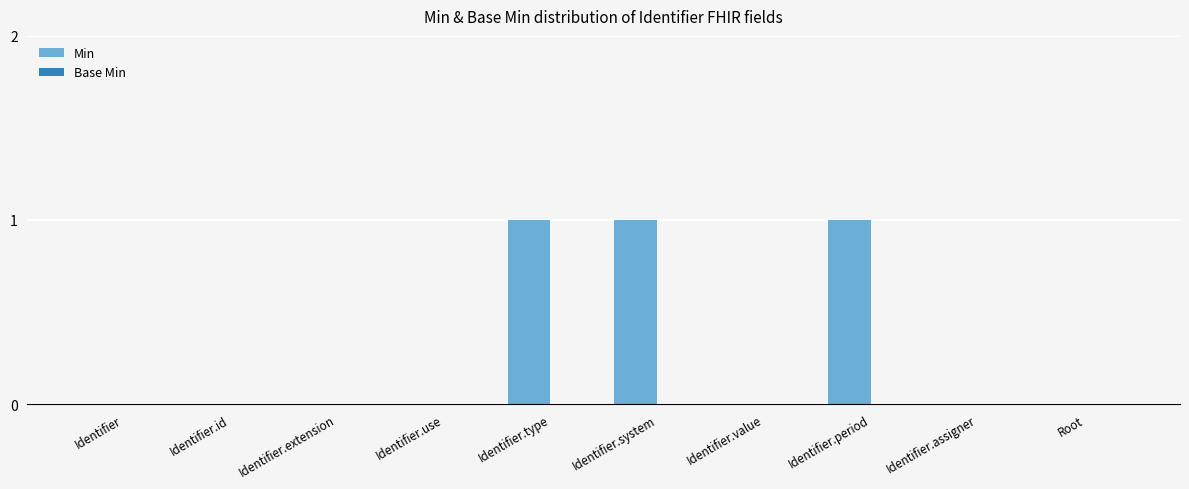

Which has a higher value, Identifier.type or Identifier.value?

Identifier.type